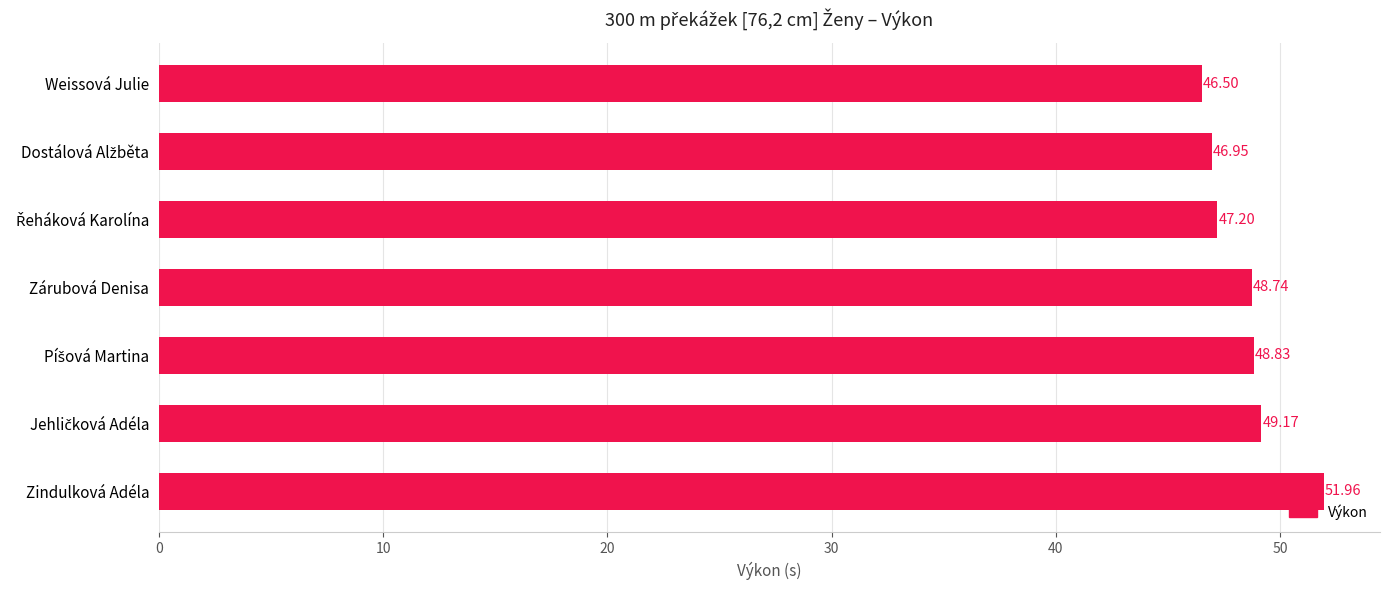

Which label corresponds to the smallest value in the chart?

Weissová Julie